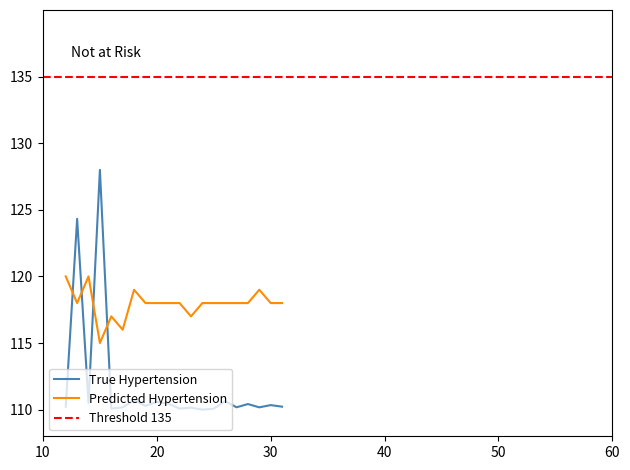

How many interior local valleys does the True Hypertension series have?

7